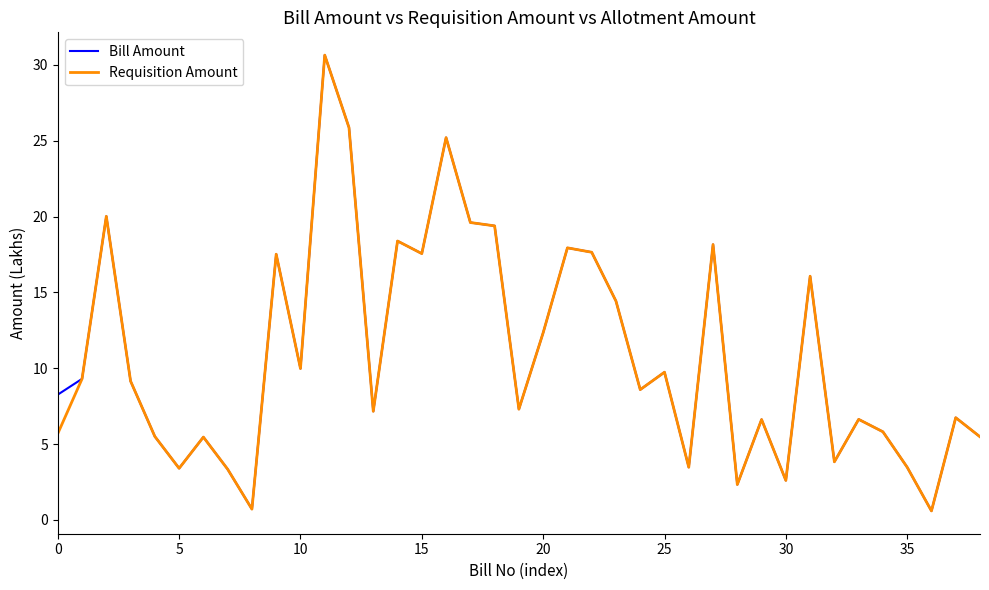

True or false: Bill Amount has a value of 9.7 at 25.

True